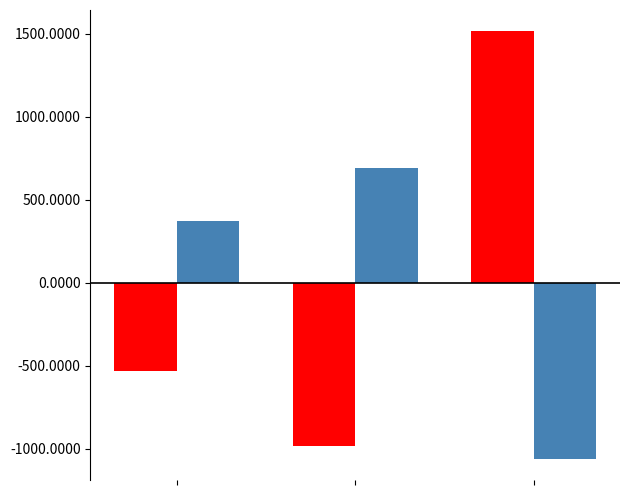

What is the greatest value displayed?

1513.5